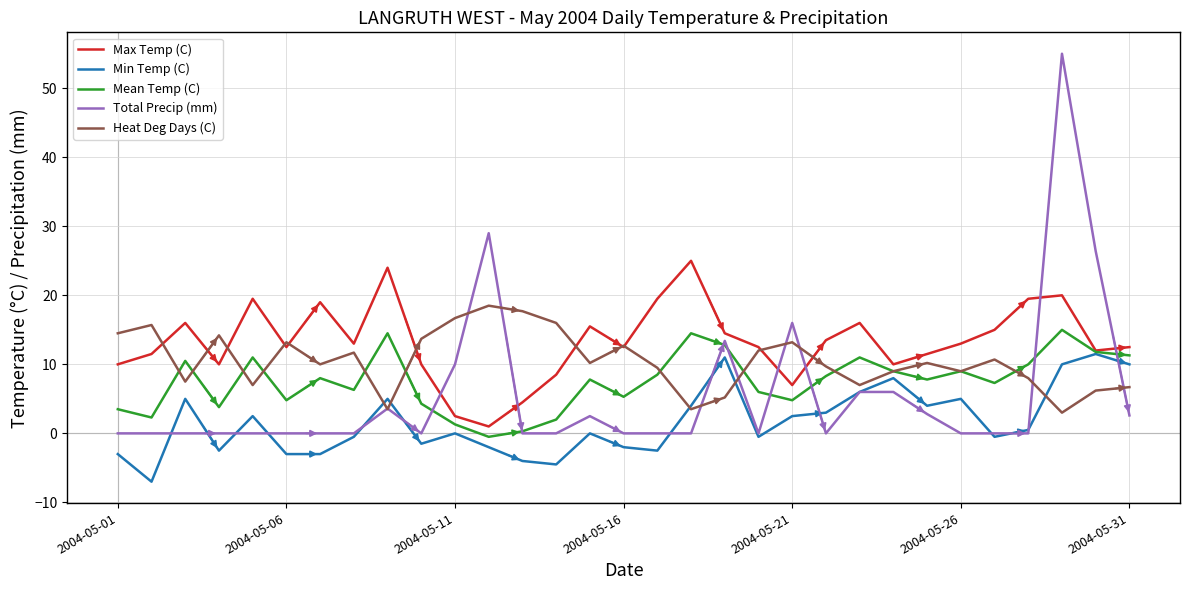

What is the smallest value displayed?

-7.0